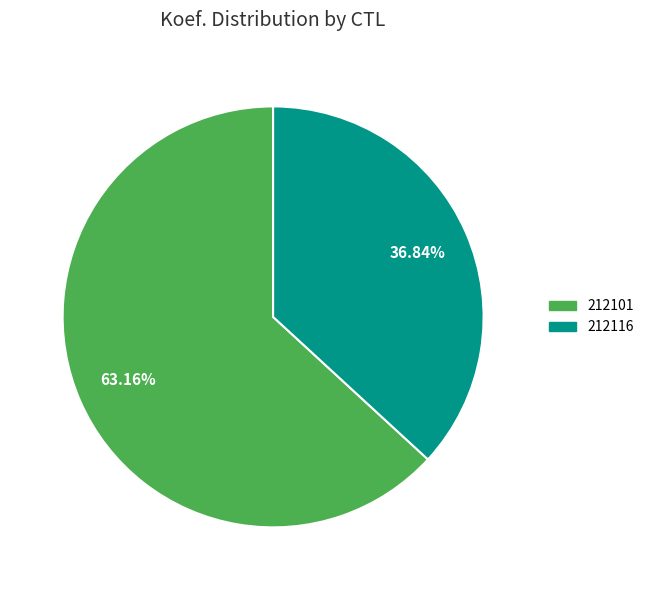

Which has a higher value, 212116 or 212101?

212101